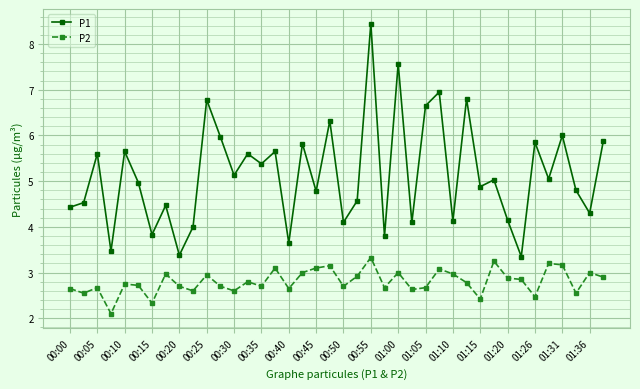

What is the lowest value of the P1 series?

3.4